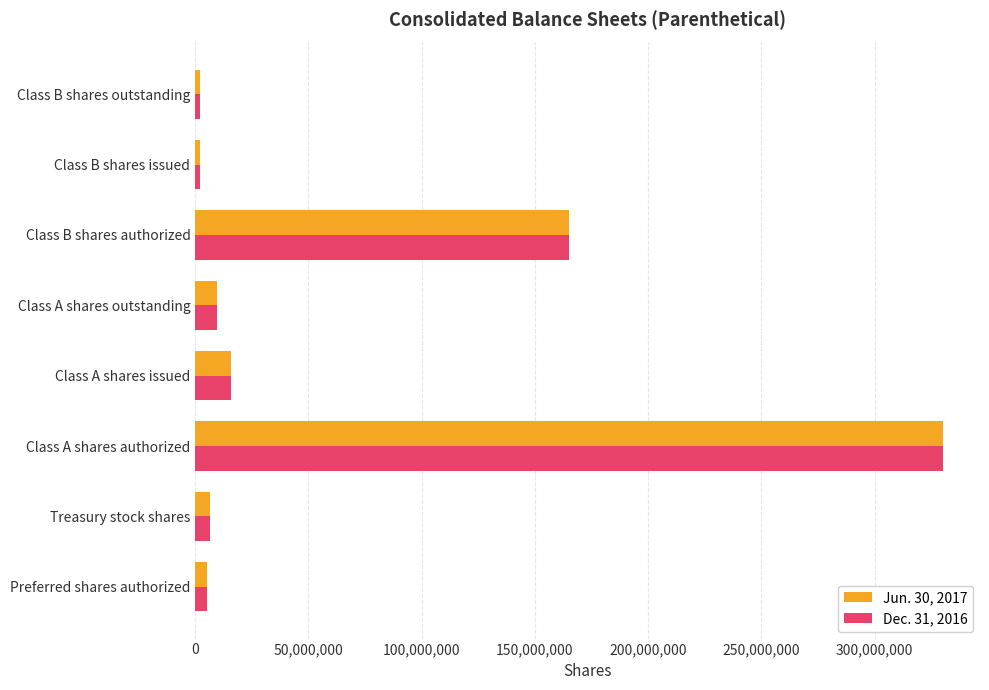

At which label does Jun. 30, 2017 reach its peak?

Class A shares authorized